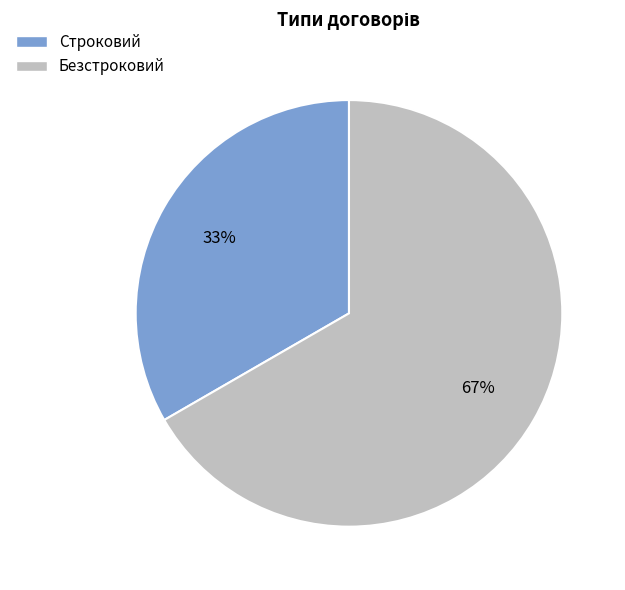

How many segments does this pie chart have?

2